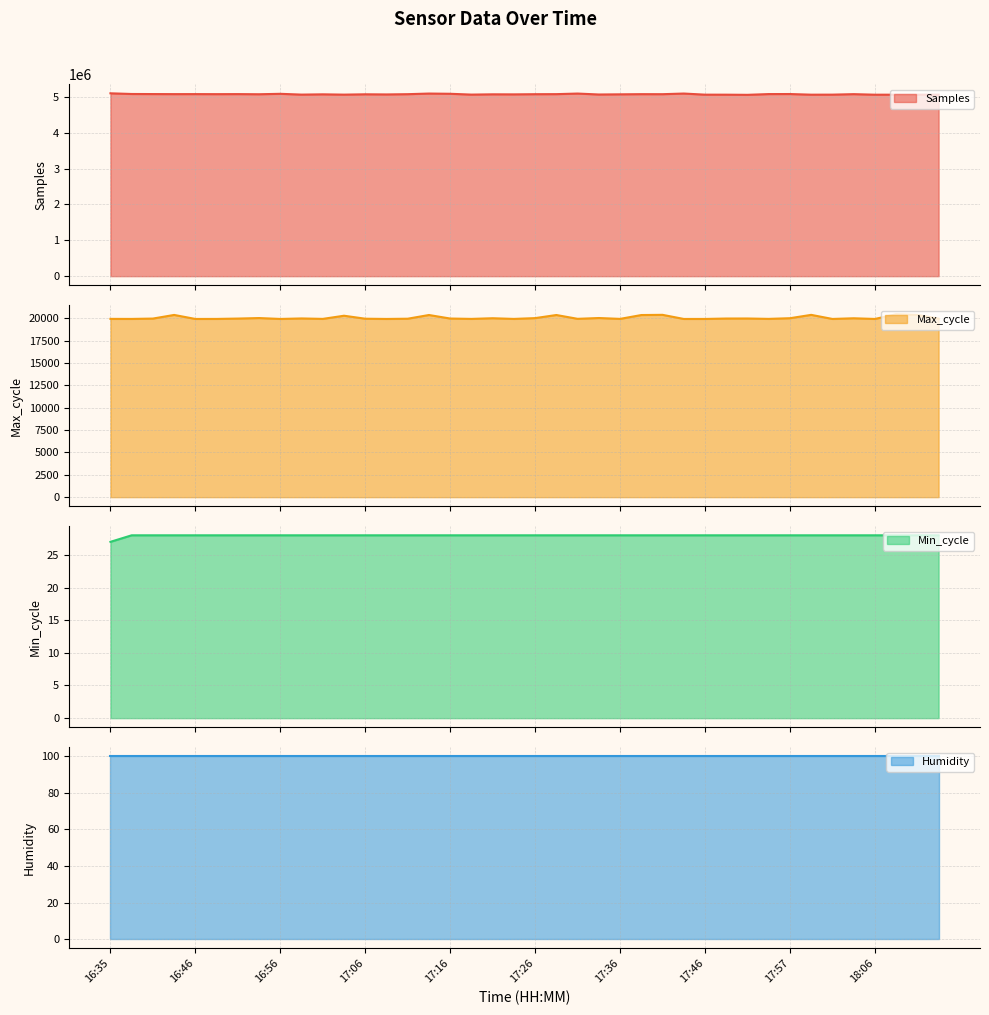

True or false: Min_cycle has a value of 16 at 17:31.

False